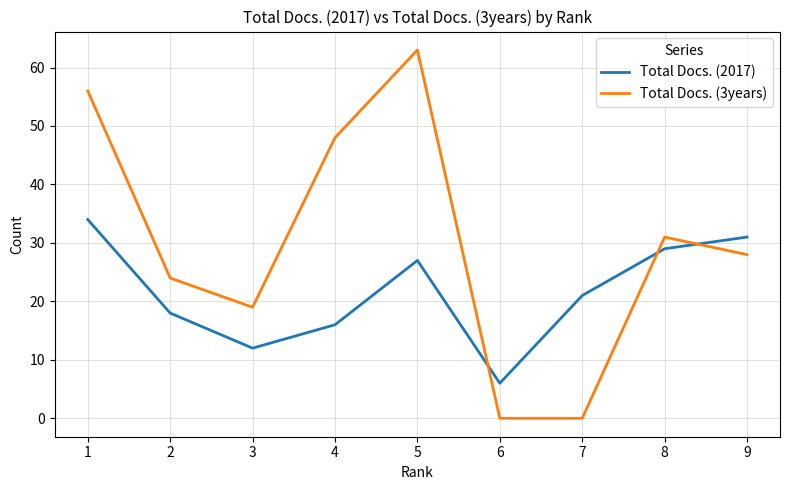

Is the value of Total Docs. (2017) at 3 greater than the value of Total Docs. (3years) at 7?

Yes